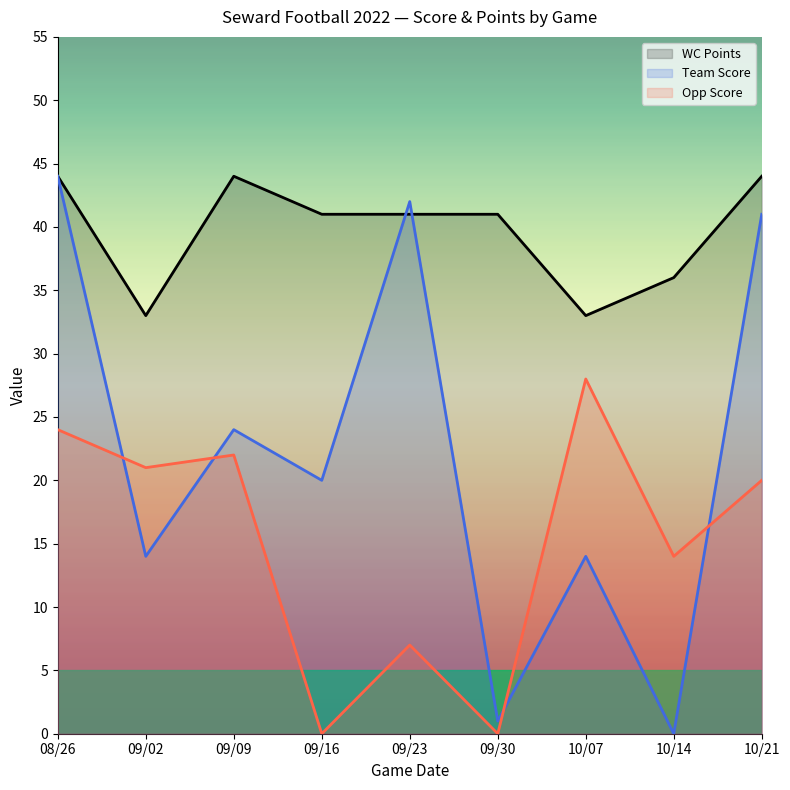

How many times do WC Points and Team Score cross each other?

2